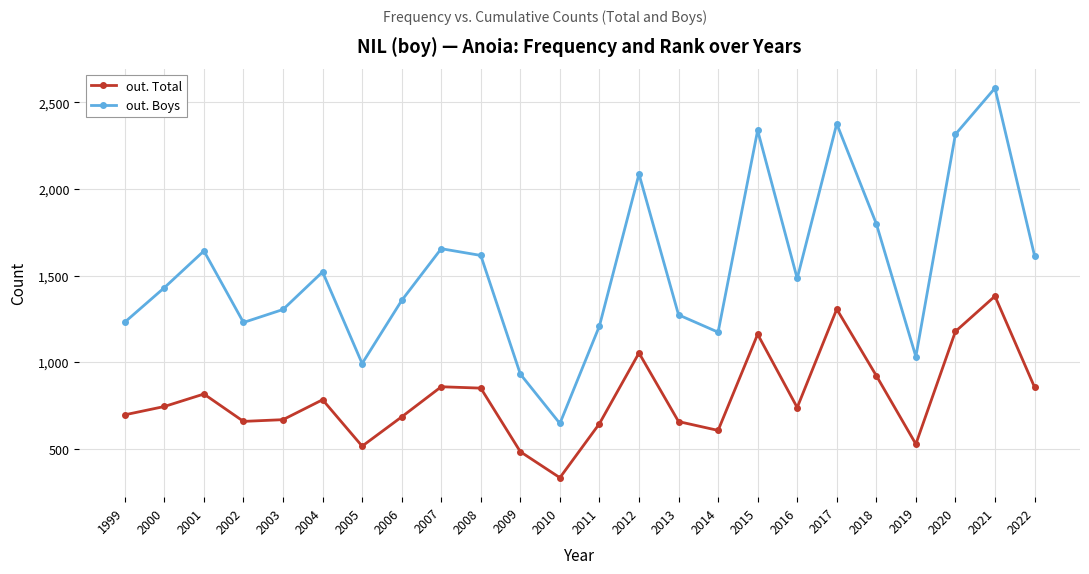

What is the total value across all series at 2001?

2460